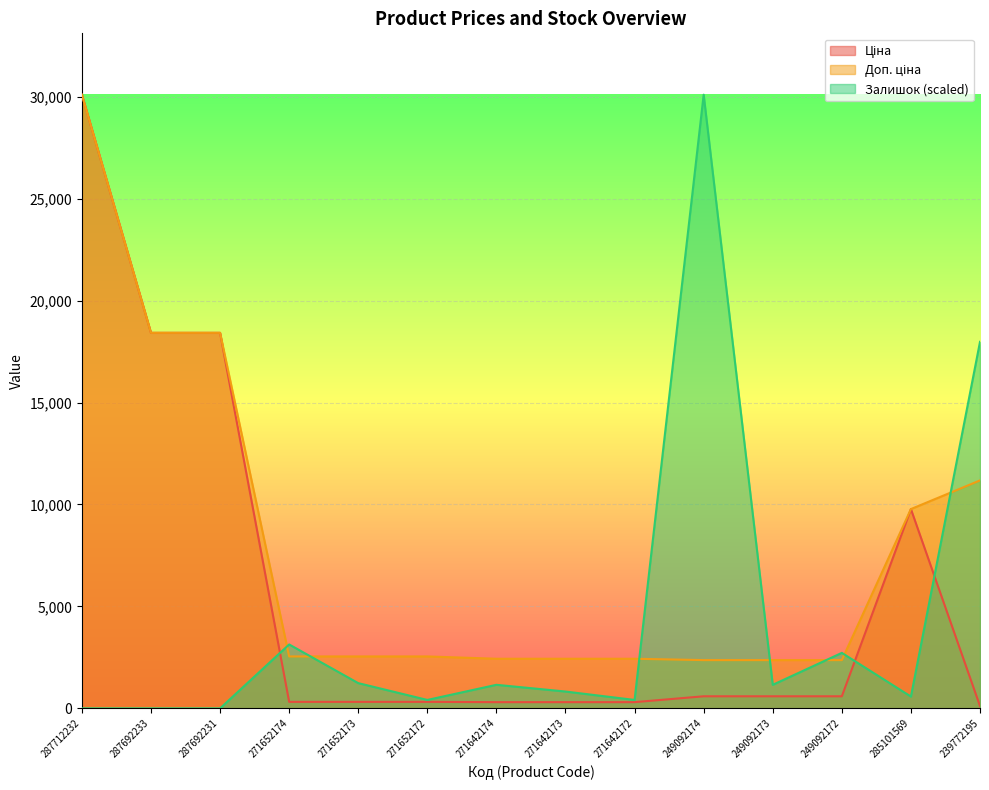

At which category is the sum across all series the highest?

287712232